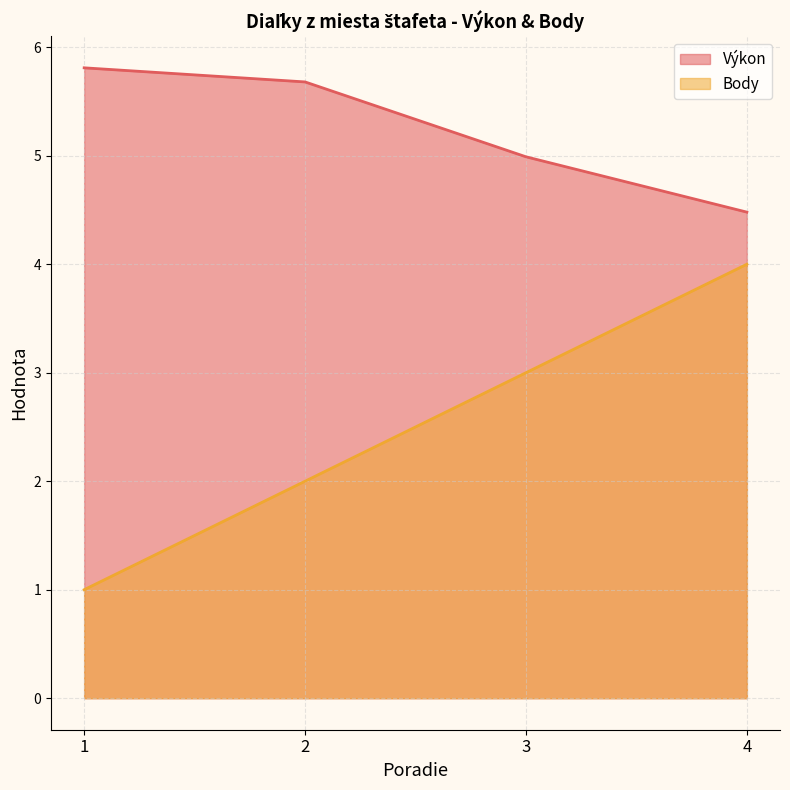

How many distinct data groups are displayed?

2